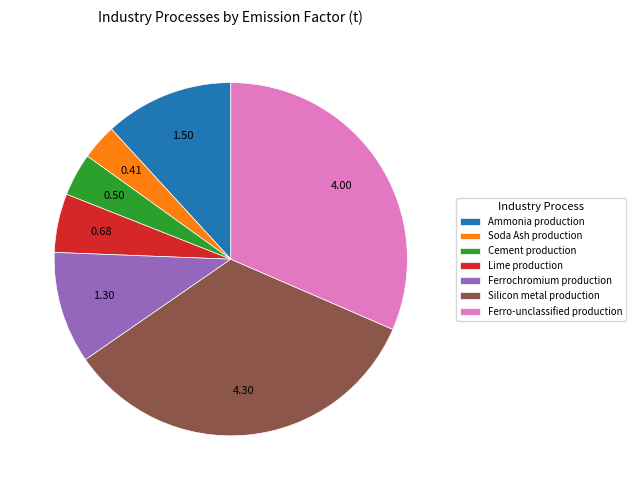

Does Cement production represent more than half of the total?

No